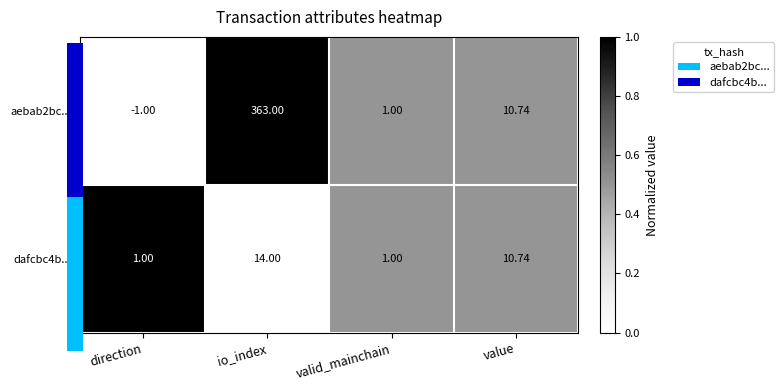

True or false: aebab2bc... has a value of -0.4 at direction.

False